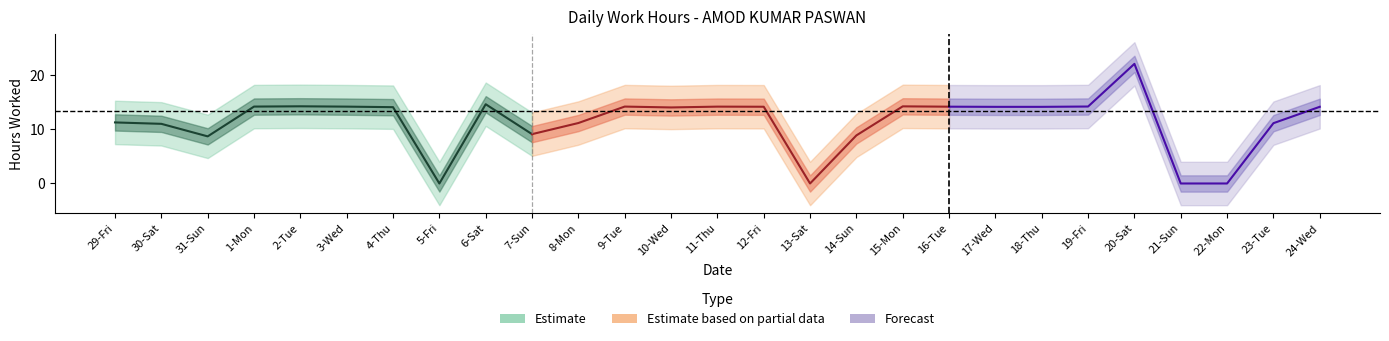

What is the average value?

11.3